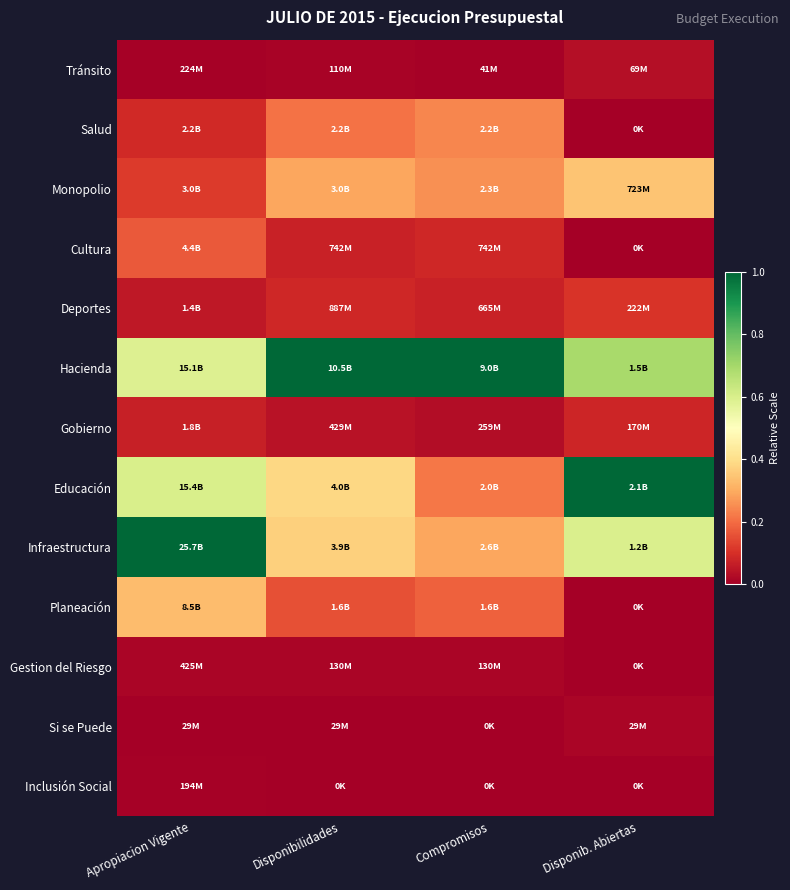

Which series has the largest total across all categories?

Hacienda